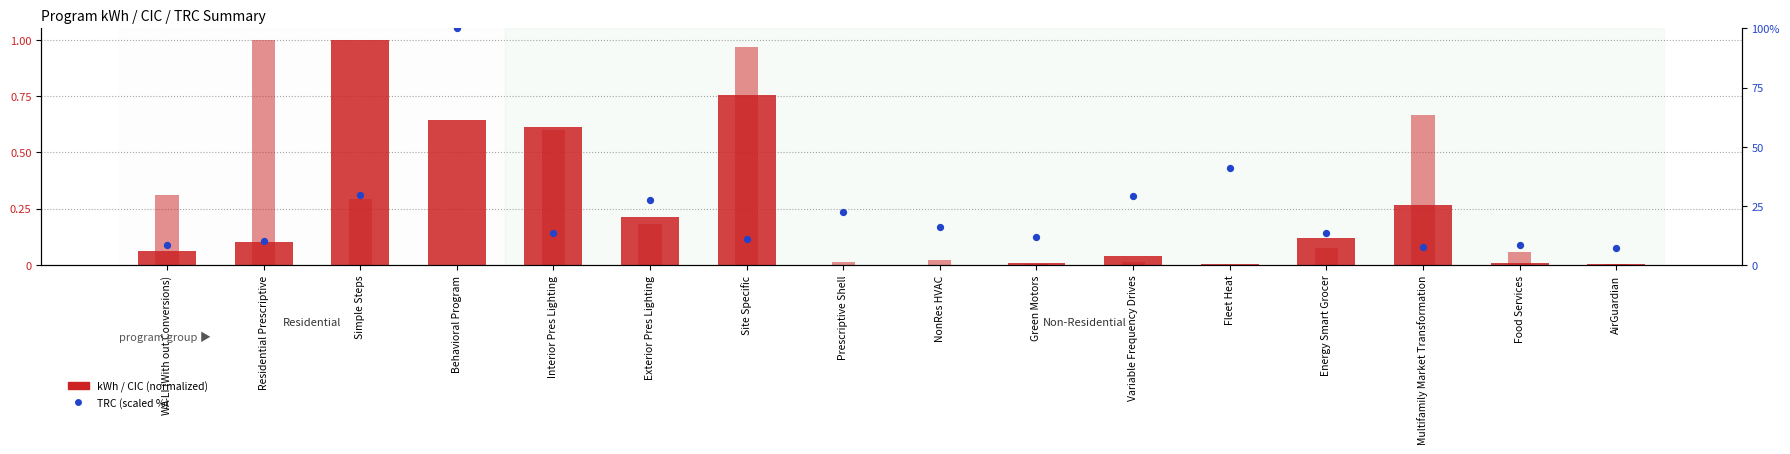

Which series has the widest spread of Y values?

TRC (scaled %)